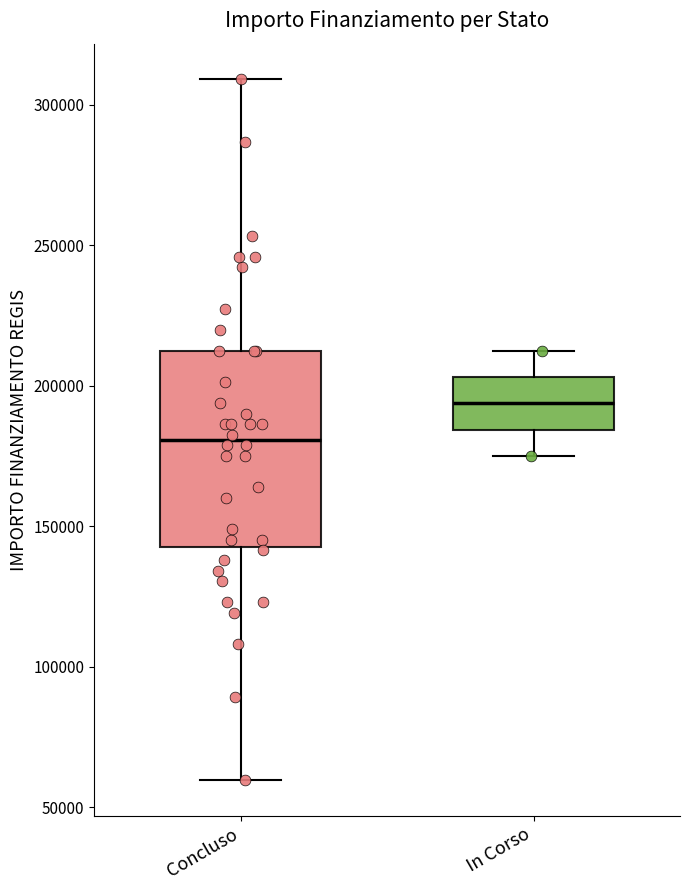

Which box's median line is the lowest?

Concluso